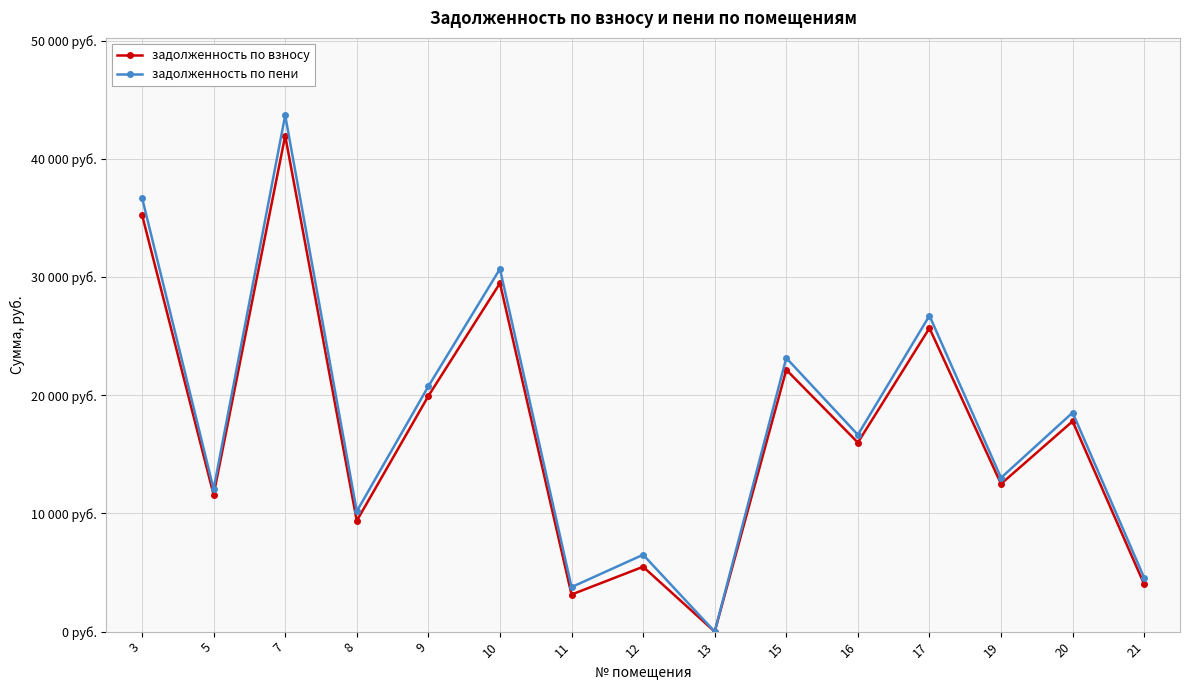

Between 9 and 13, which is larger?

9